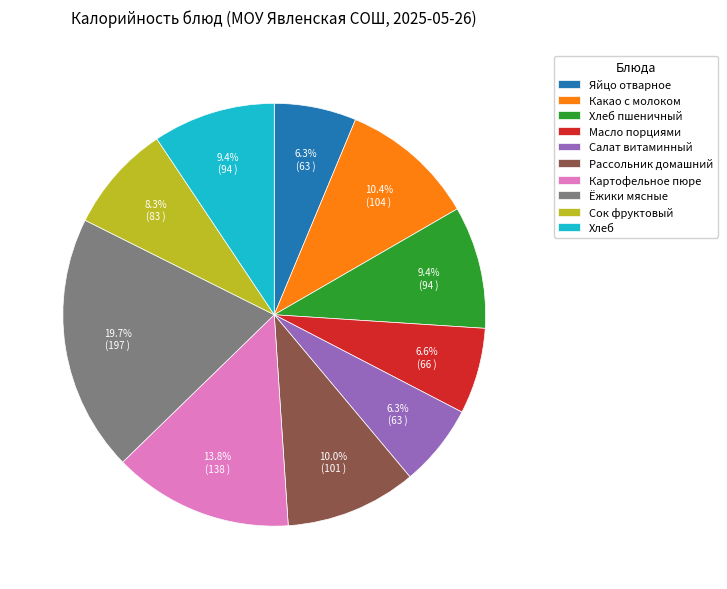

How many segments does this pie chart have?

10